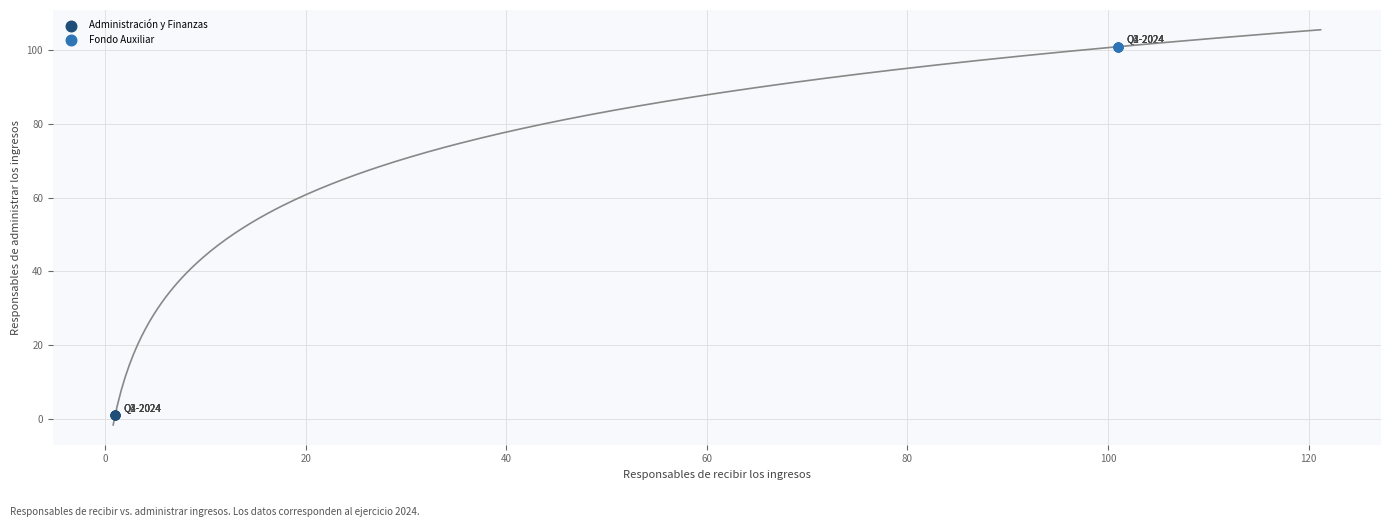

Which series reaches the minimum Y coordinate?

Administración y Finanzas